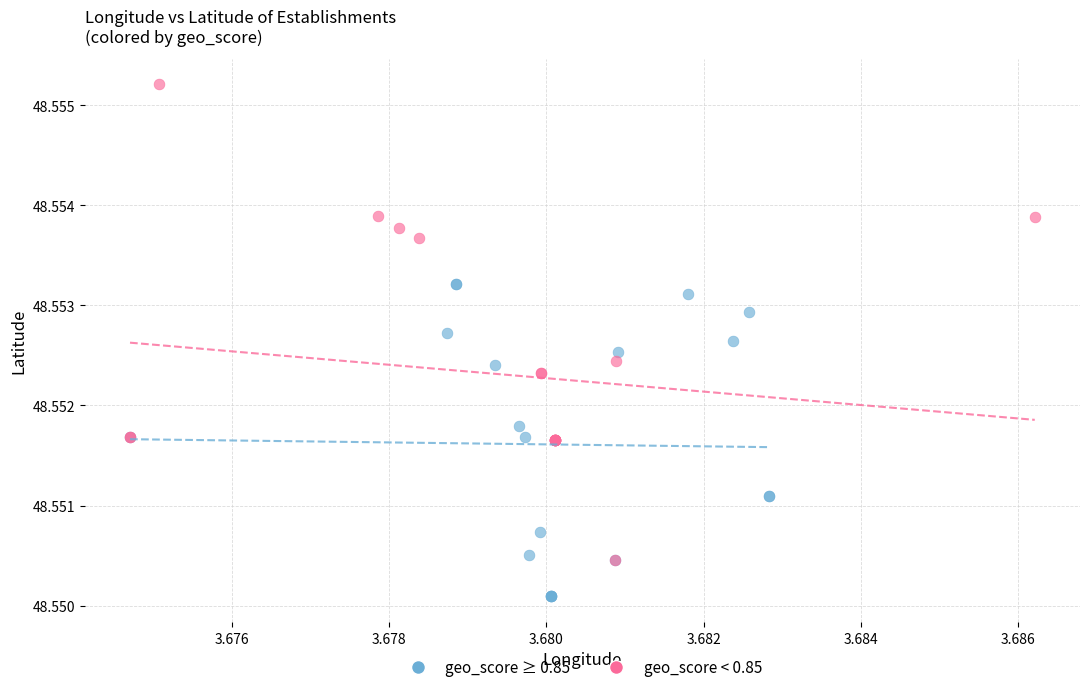

Which series has the largest Y range (max minus min)?

geo_score < 0.85